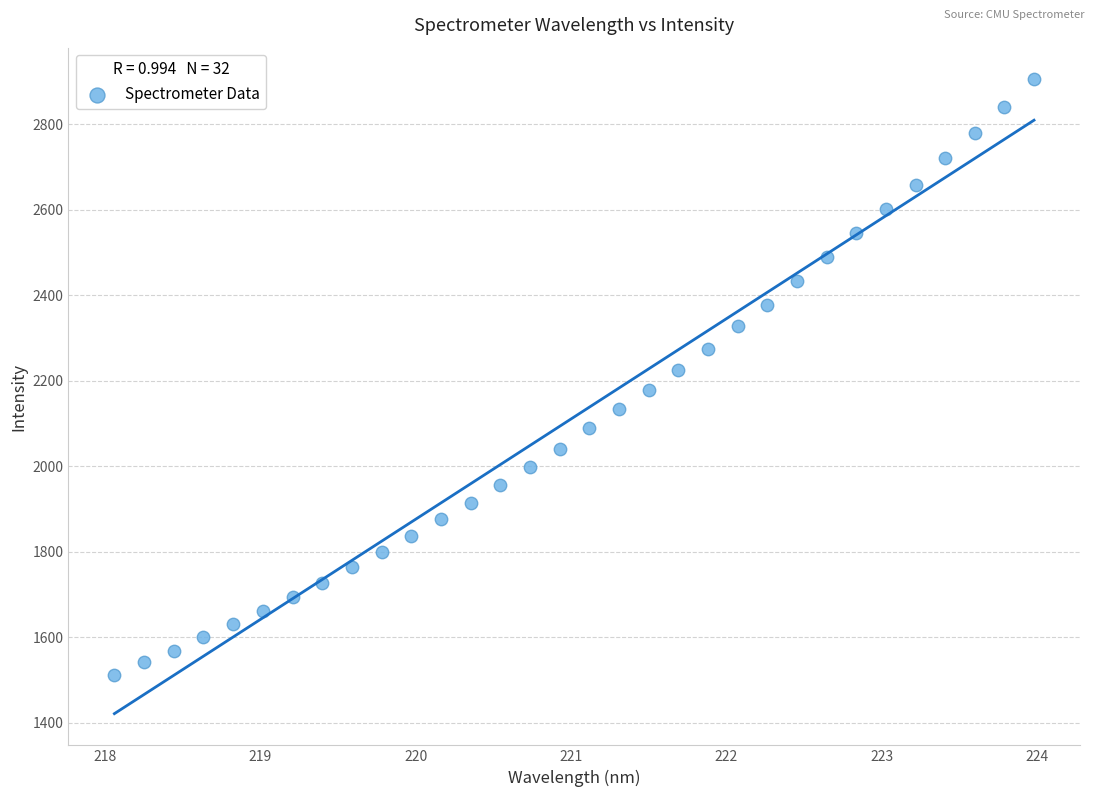

What is the range of X values (max minus min)?

5.9